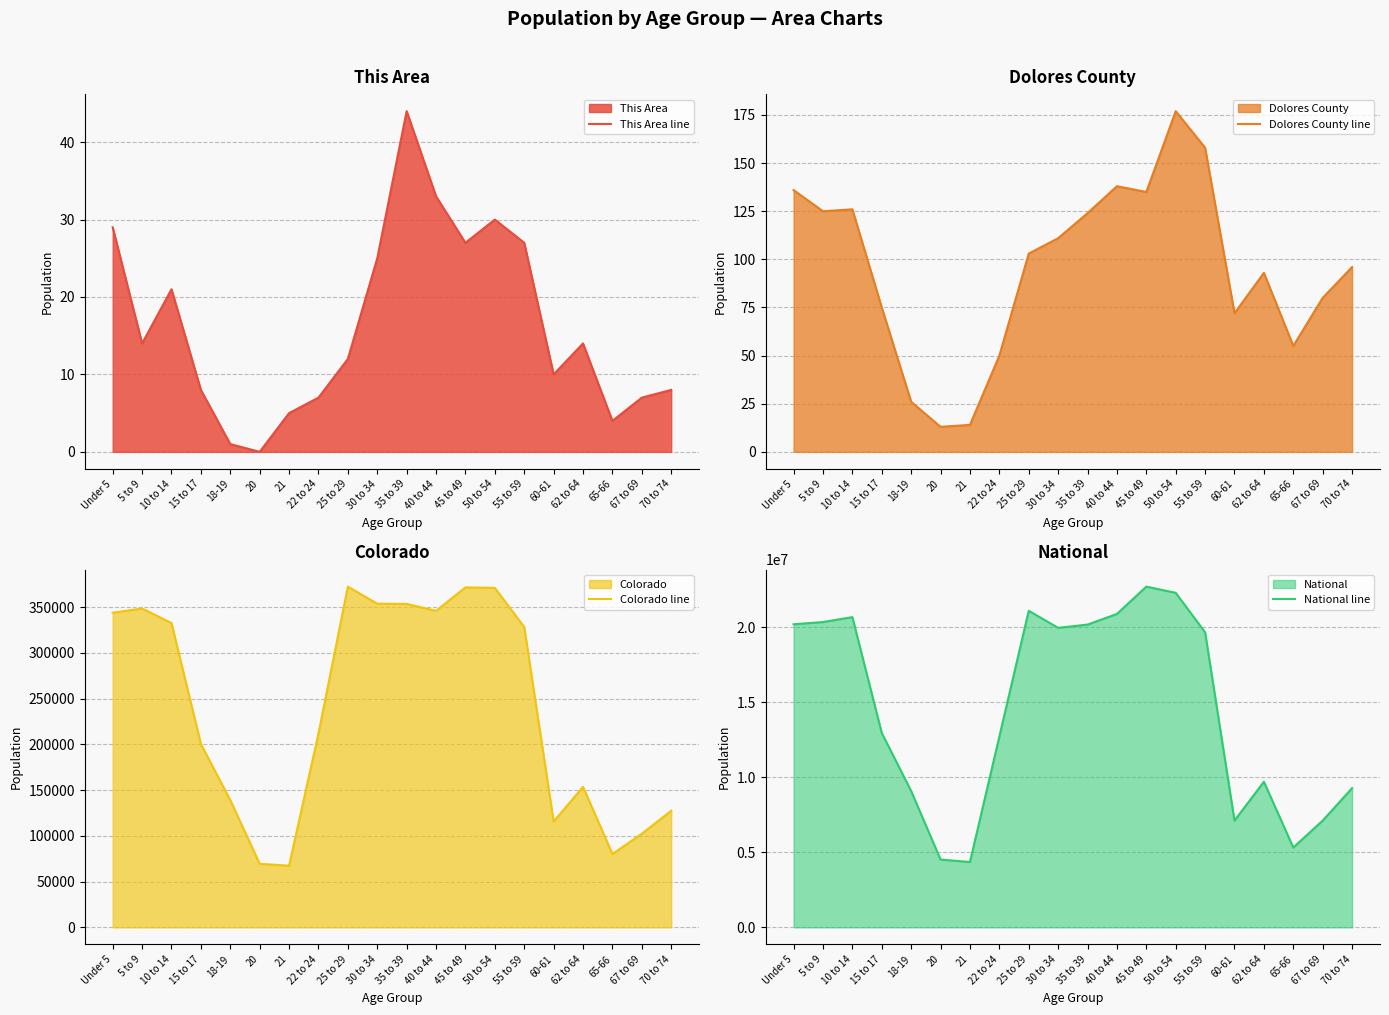

How many data points in Dolores County line are less than 103?

10